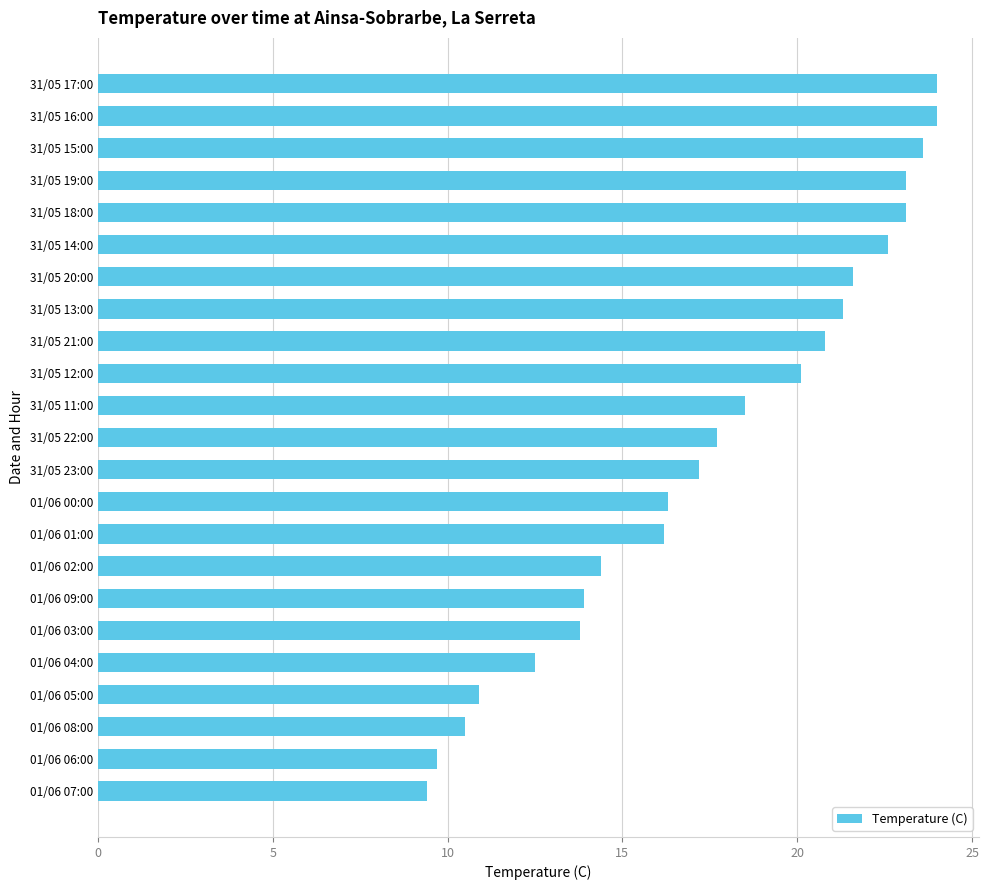

Which has a higher value, 01/06 00:00 or 01/06 06:00?

01/06 00:00